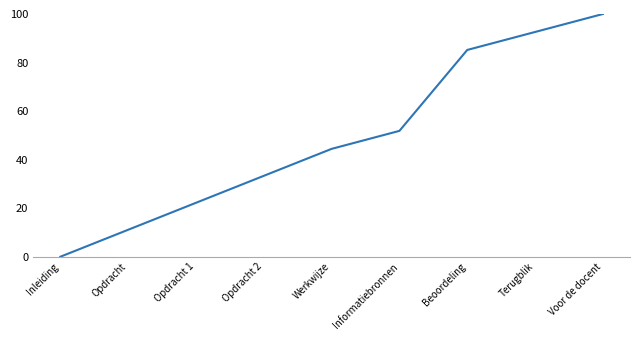

What is the sum of the values at Inleiding and Beoordeling?

85.2